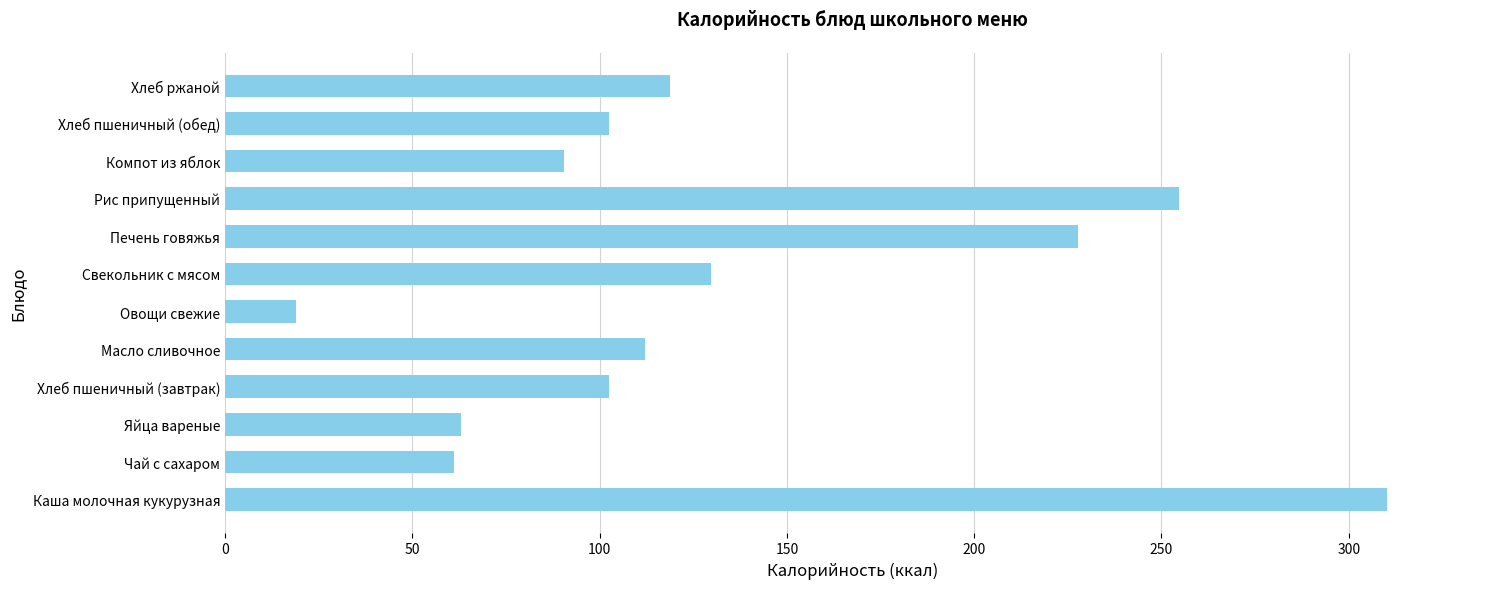

How many bars are there in total?

12